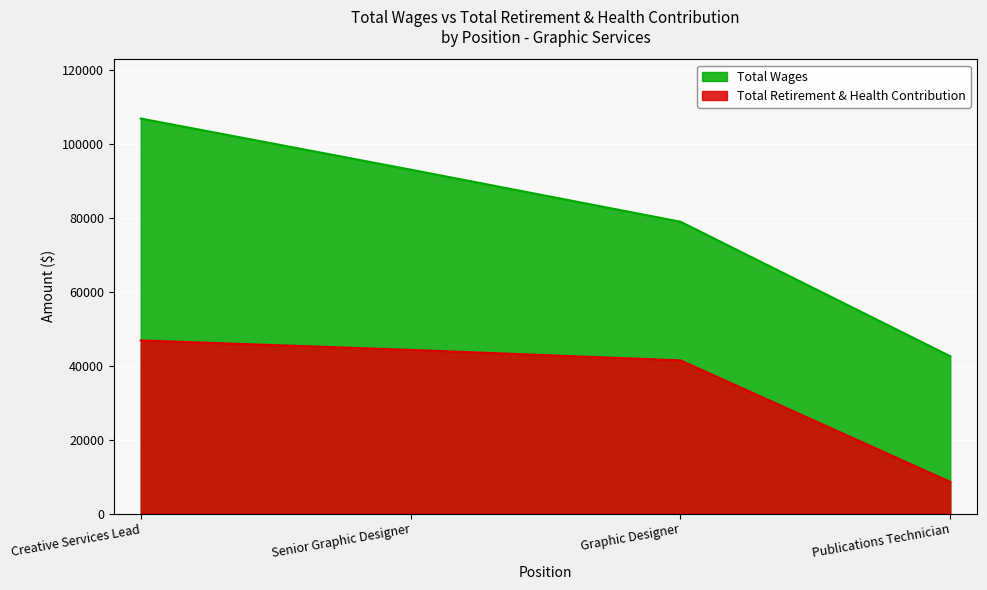

What is the label of the 4th point from the left?

Publications Technician